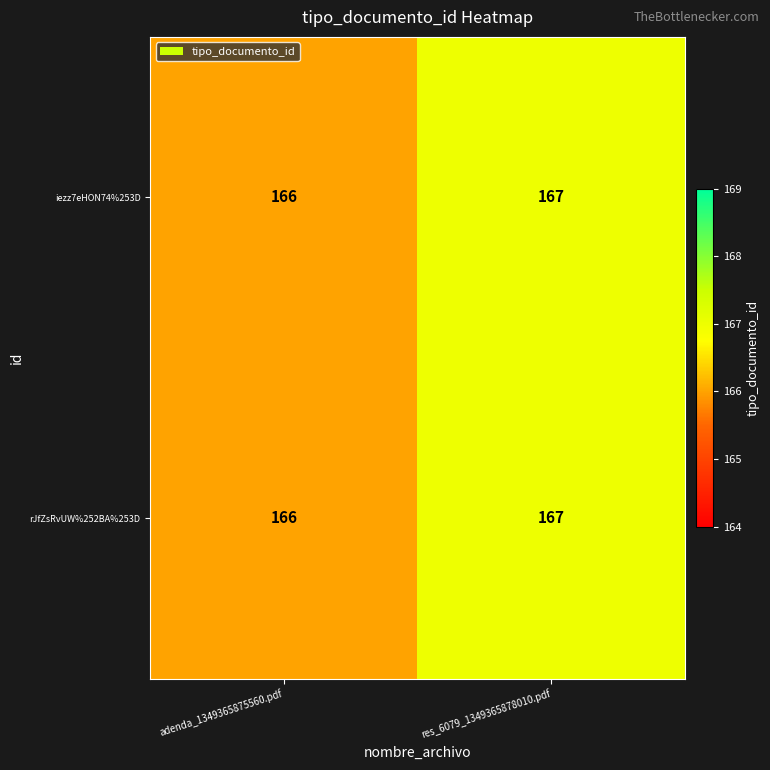

Rank the categories by iezz7eHON74%253D value from lowest to highest.

adenda_1349365875560.pdf, res_6079_1349365878010.pdf